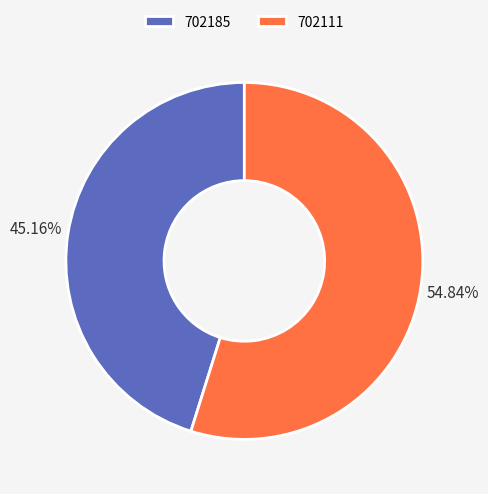

True or false: 702185 accounts for 45% of the total.

True